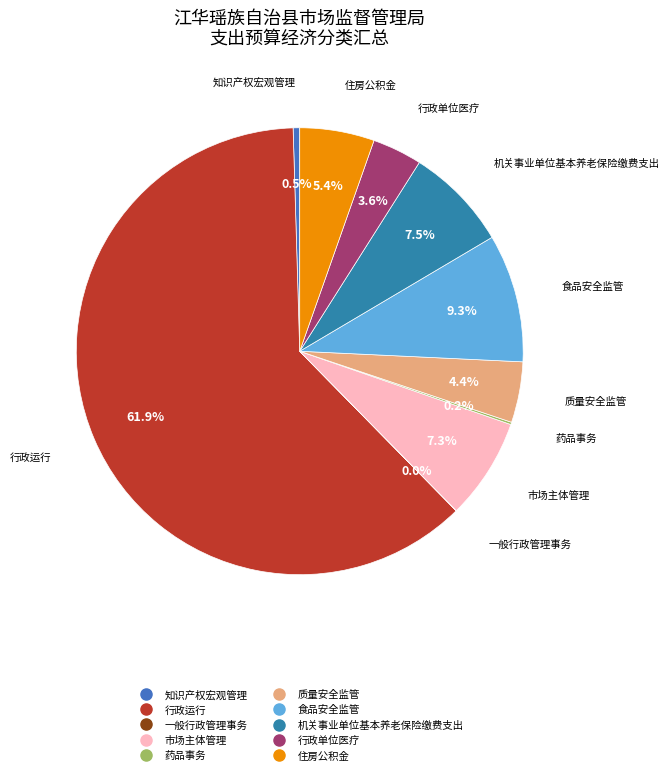

Combined, what portion of the pie is 市场主体管理 and 食品安全监管?

16.6%